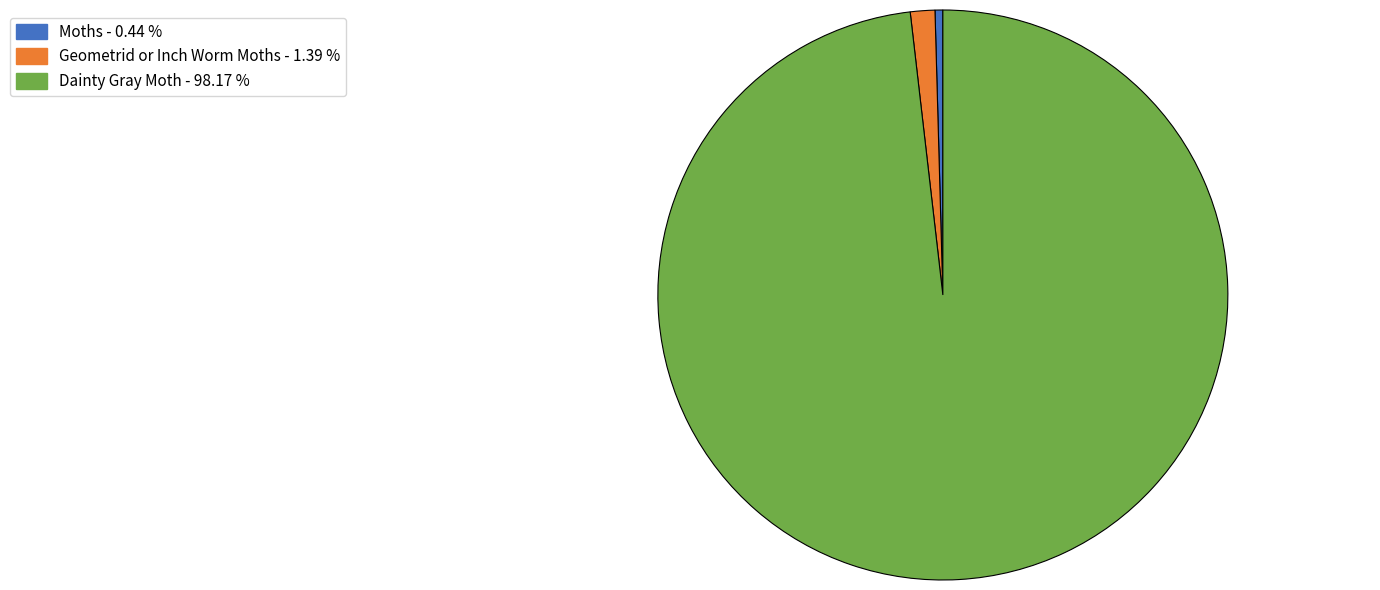

Which slice is the largest?

Dainty Gray Moth